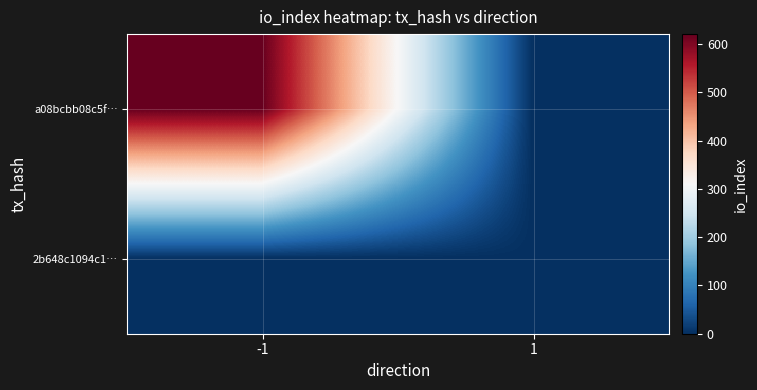

Which category has the lowest value across all series?

1